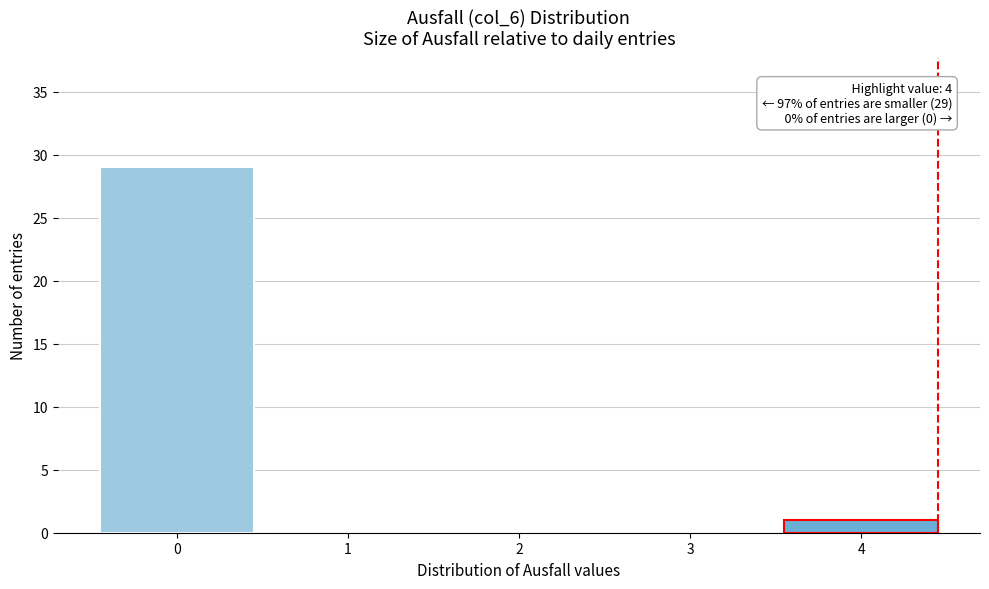

Reading left to right, what are all the values shown in this chart?

0=29	1=0	2=0	3=0	4=1